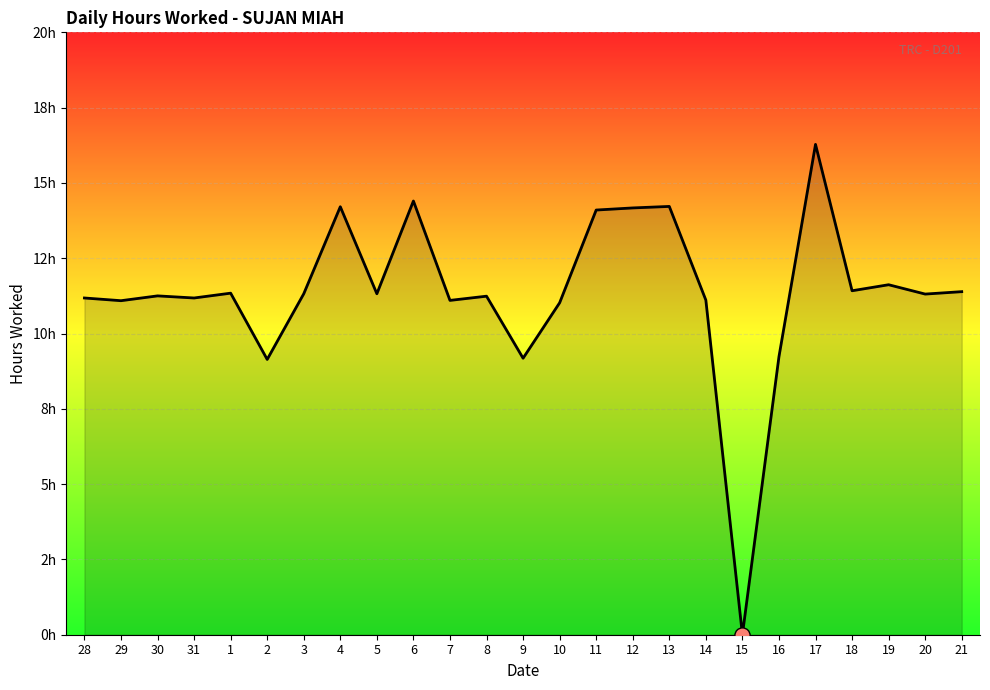

Between 1 and 8, which is larger?

1